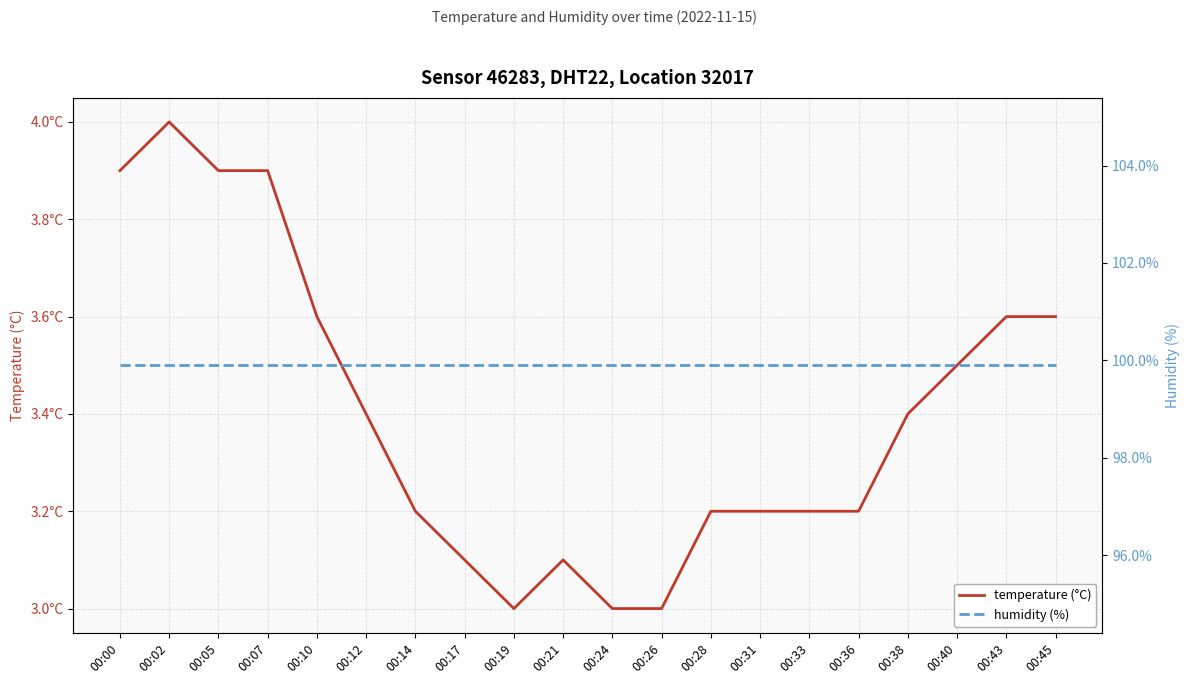

Read the humidity value at 00:28.

99.9